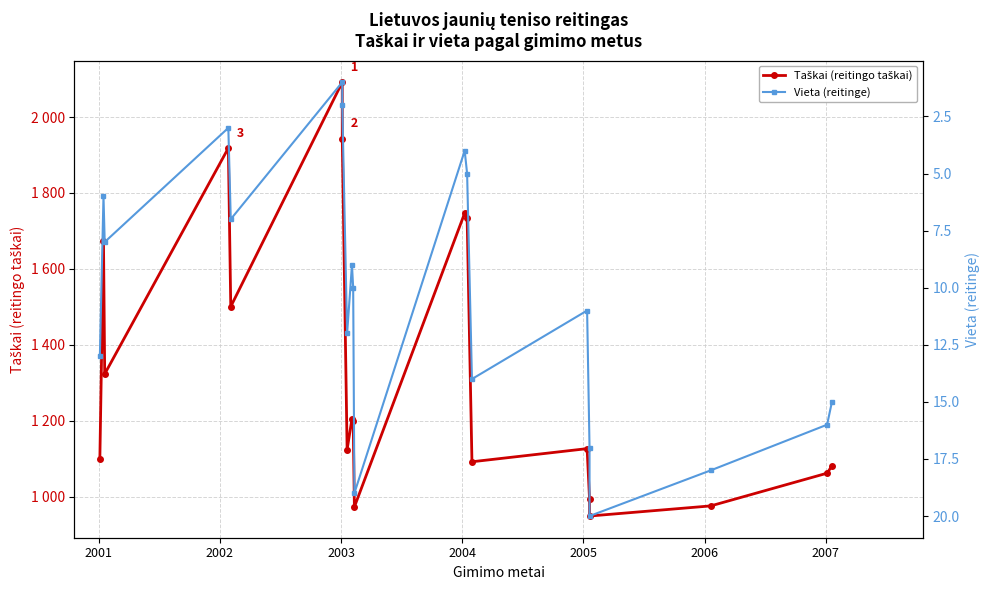

Reading left to right, transcribe all the data shown in this chart.

Taškai (reitingo taškai): 1099.6	1672.7	1323.0	1918.3	1500.6	2091.9	1943.0	1123.9	1204.6	1200.0	972.7	1747.0	1735.2	1091.7	1126.3	993.6	948.7	975.4	1061.6	1080.9
Vieta (reitinge): 13.0	6.0	8.0	3.0	7.0	1.0	2.0	12.0	9.0	10.0	19.0	4.0	5.0	14.0	11.0	17.0	20.0	18.0	16.0	15.0